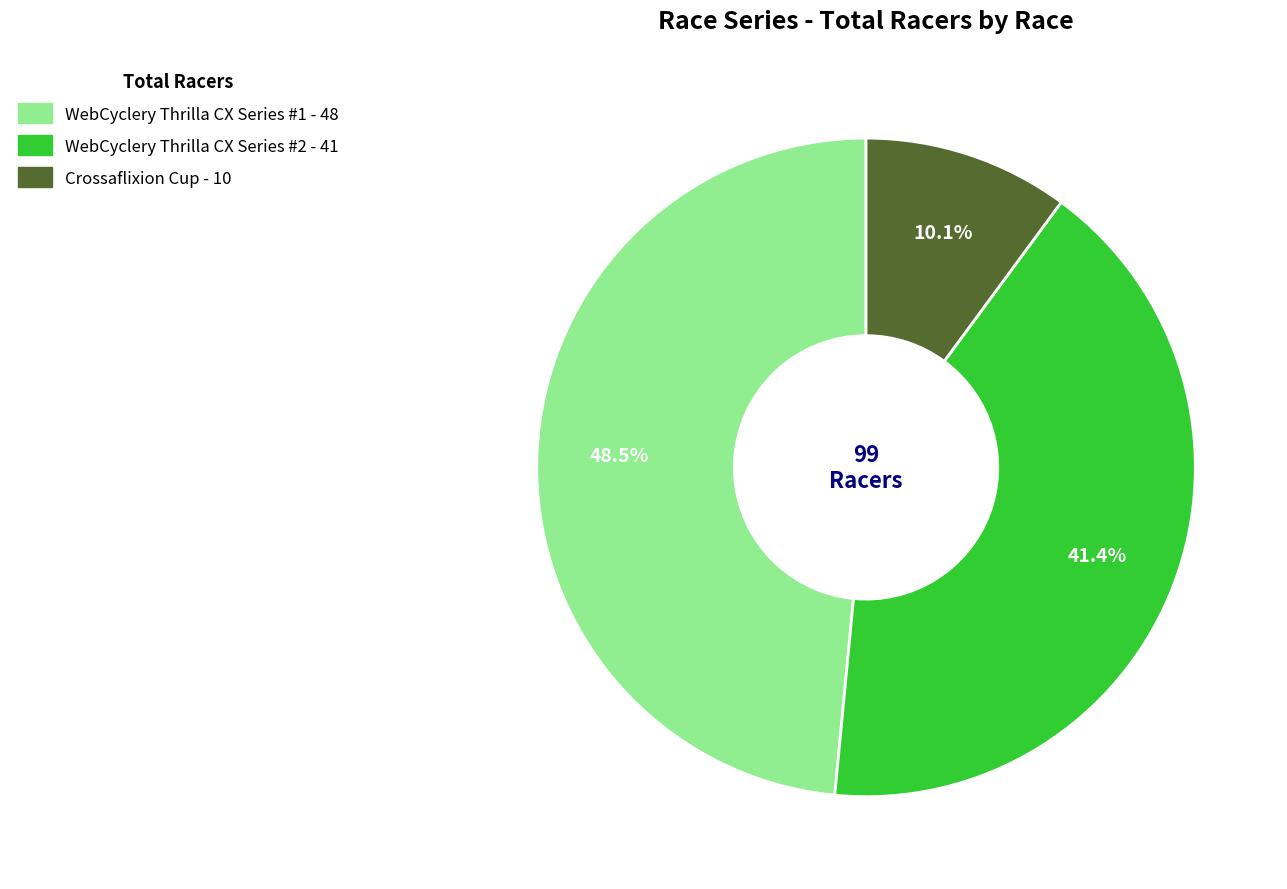

Rank the categories by value from lowest to highest.

Crossaflixion Cup, WebCyclery Thrilla CX Series #2, WebCyclery Thrilla CX Series #1